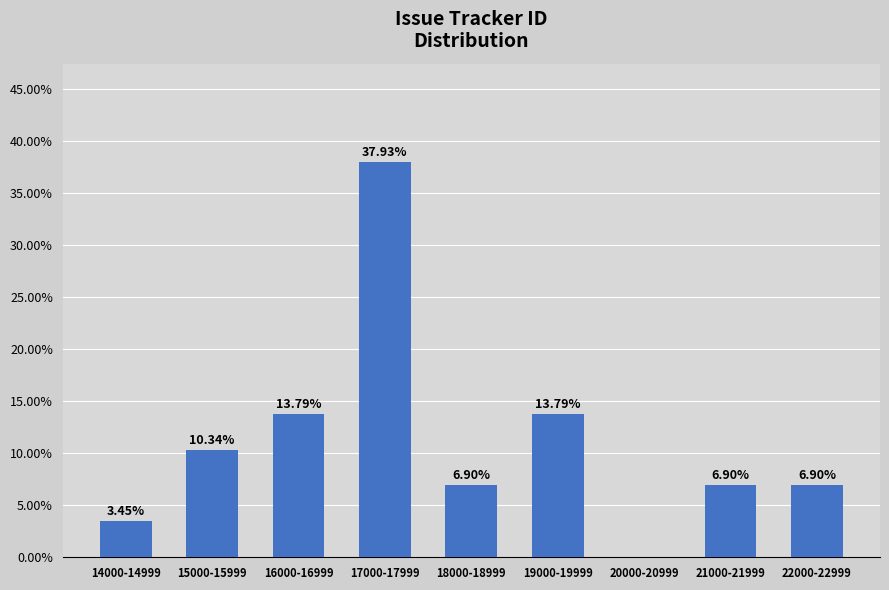

What is the sum of all values?

100.0